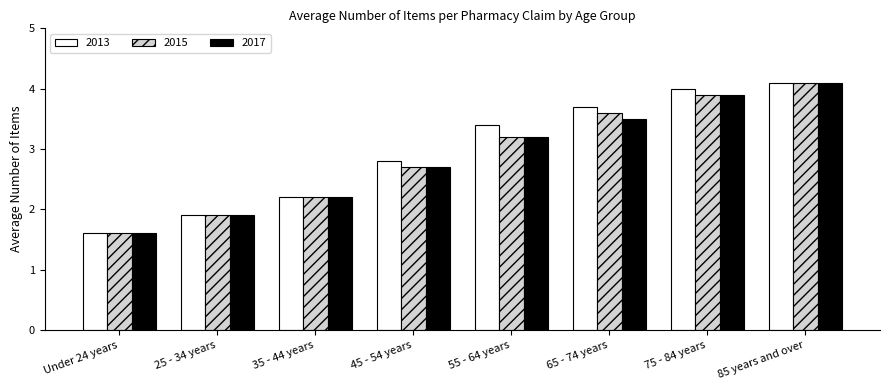

What is the value of the 2015 bar at the 2nd from the left?

1.9